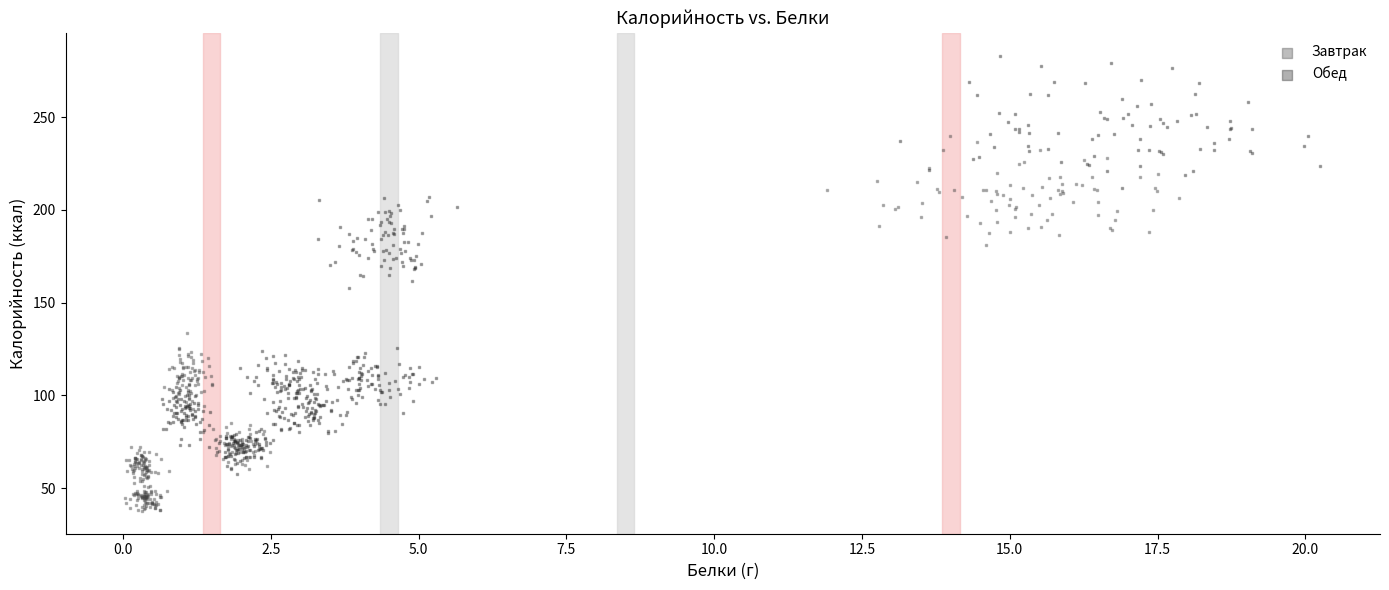

What are all the series names shown in the legend?

Завтрак, Обед